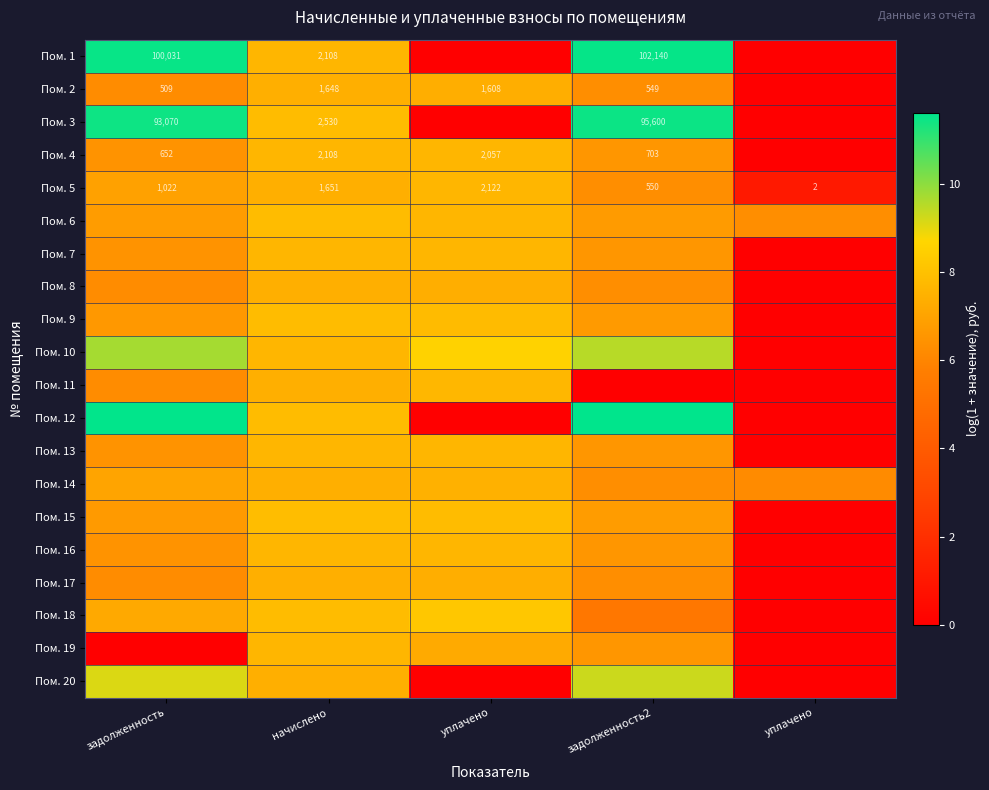

At which label is Пом. 9 closest to 3?

уплачено